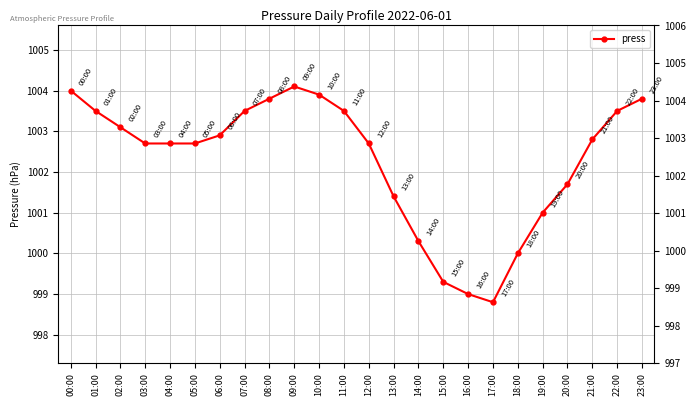

Which label corresponds to the smallest value in the chart?

17:00